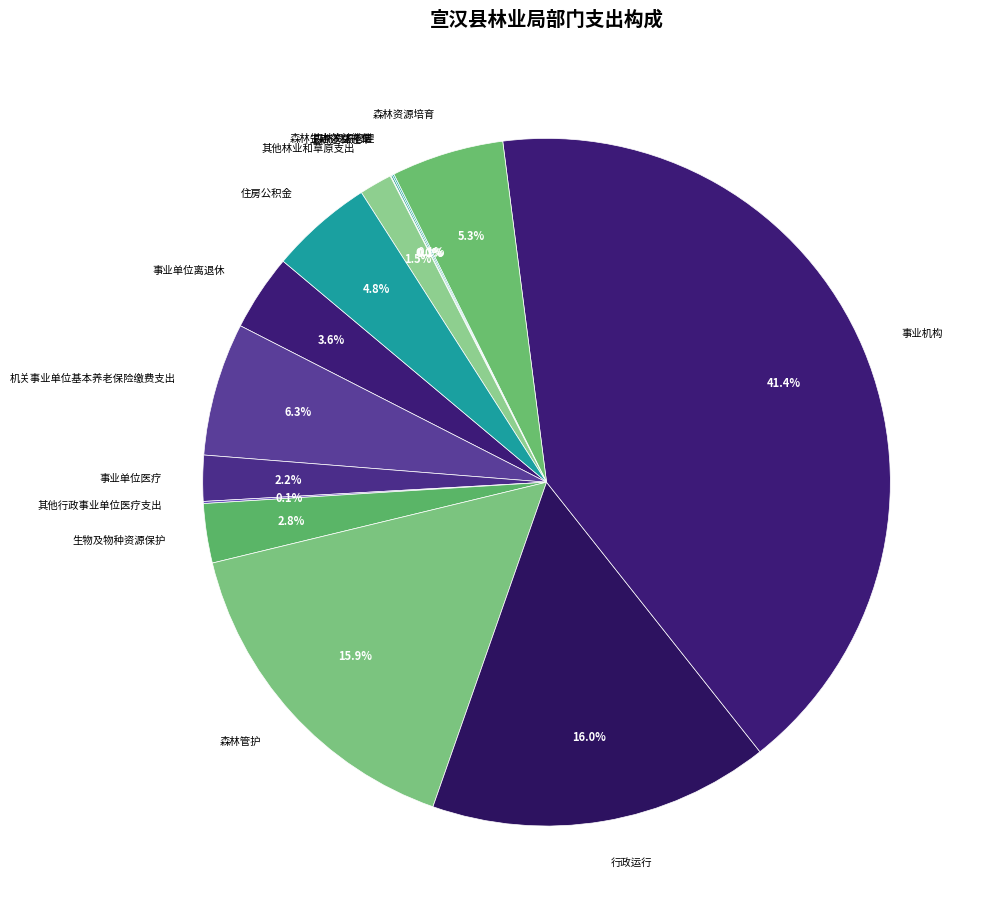

Is there a majority slice in this chart?

No